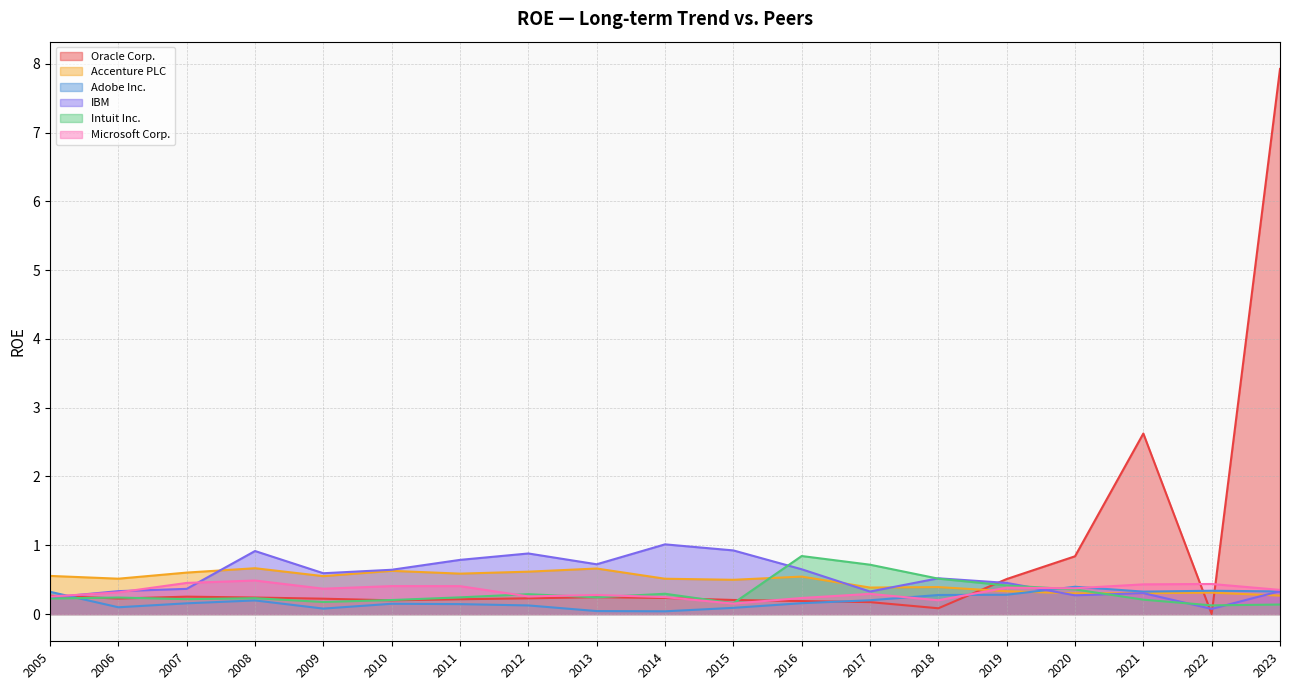

Which series has the widest spread of values?

Oracle Corp.